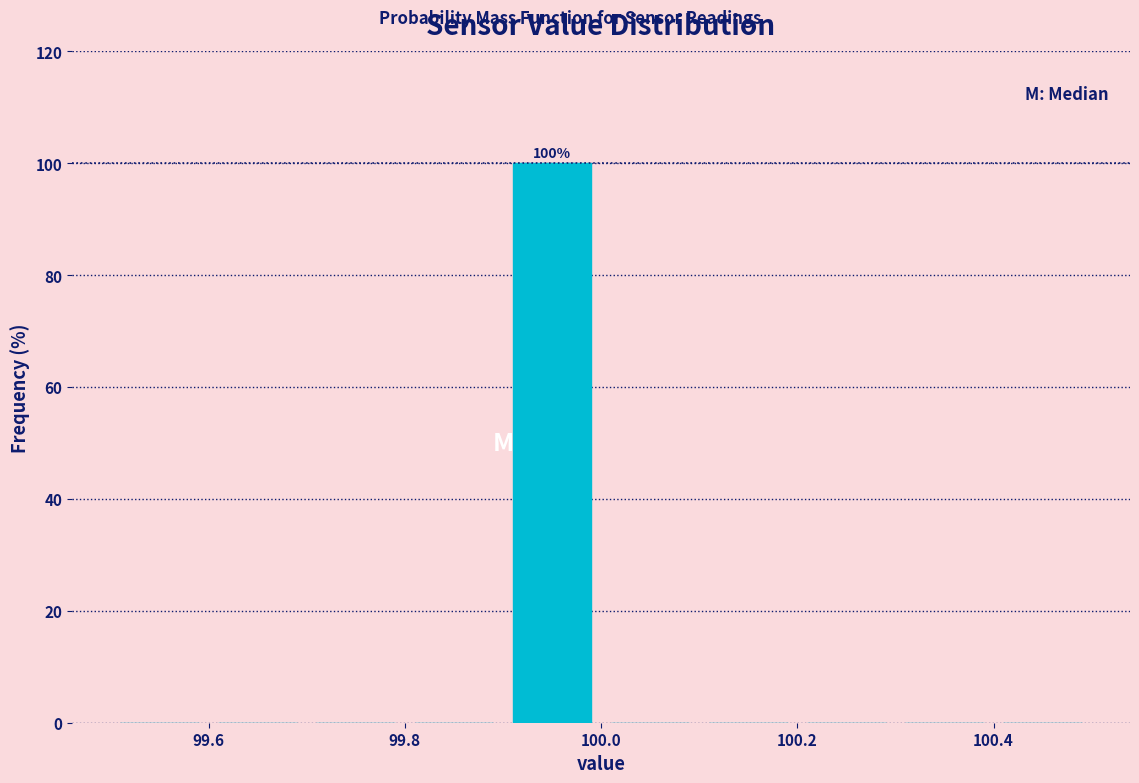

Which range on the x-axis has the tallest bar?

99.9 to 100.0